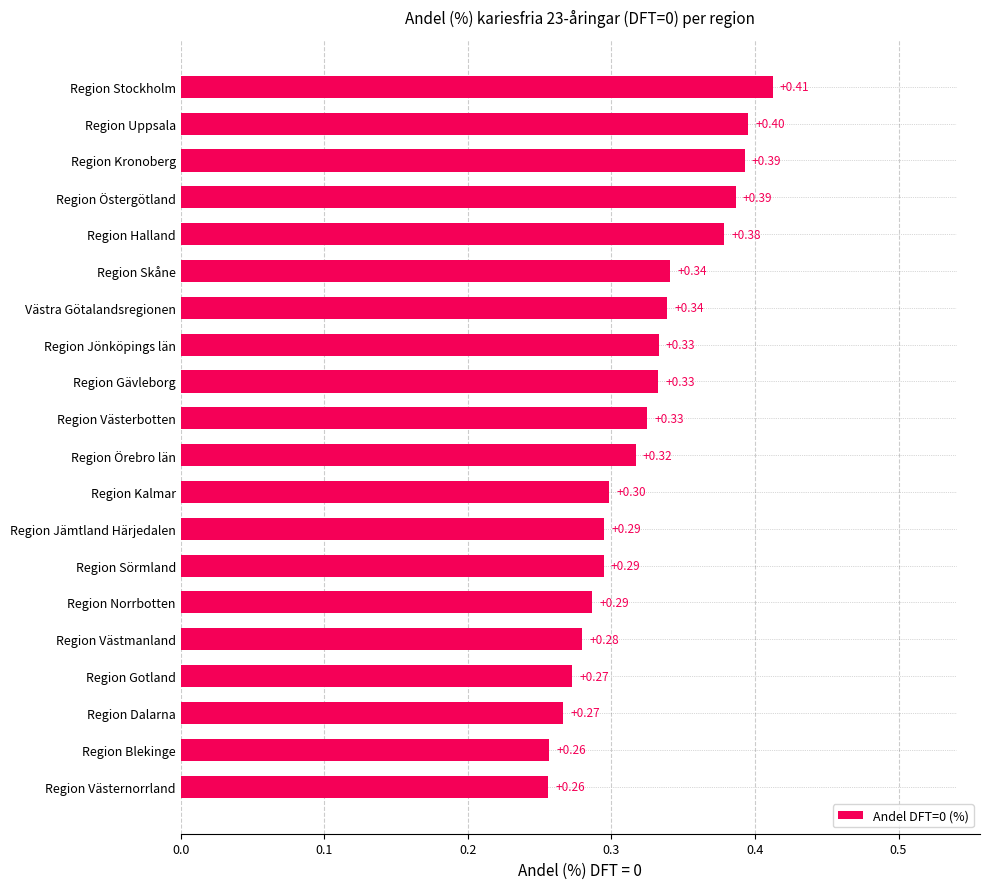

What is the sum of all values?

6.5